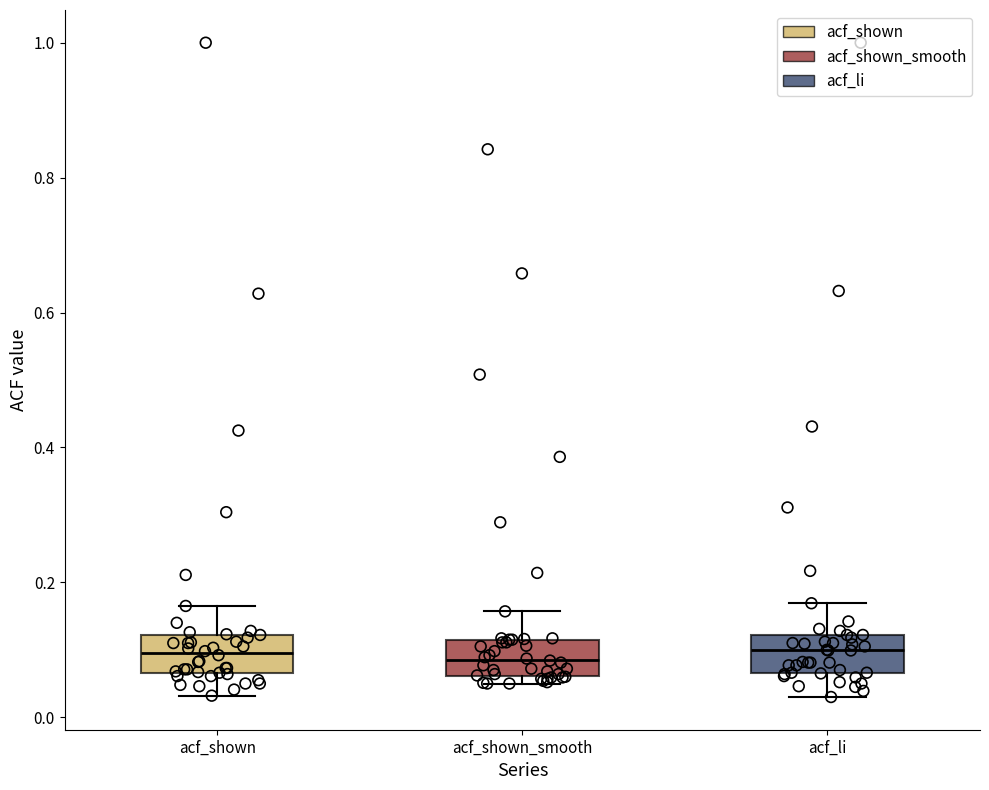

Where is the upper edge of the box for acf_li on the y-axis? The values are not printed on the chart, so give them approximately, as read against the axis.

0.12